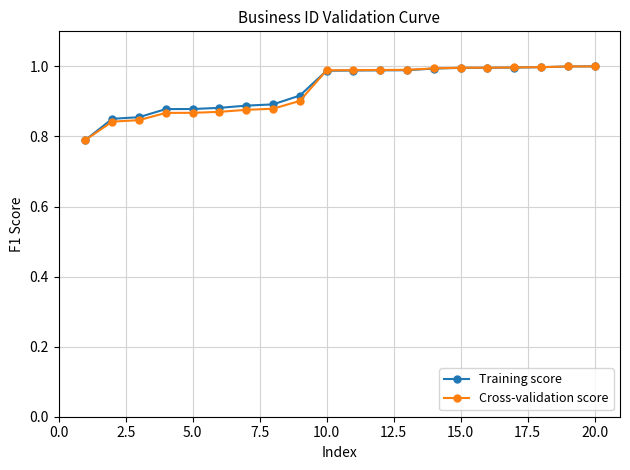

At how many categories does at least one series exceed 0?

20